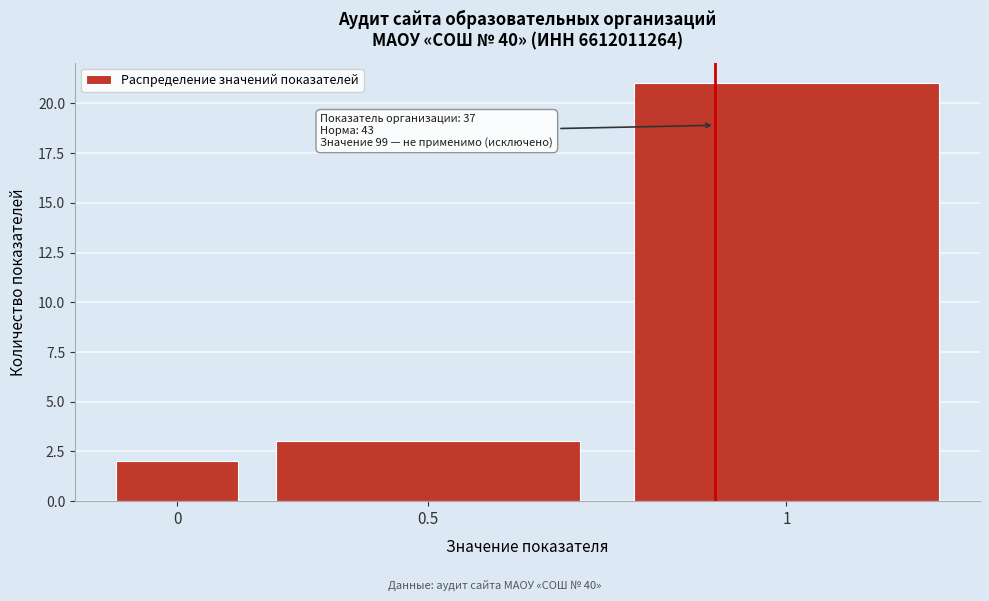

Reading left to right, transcribe all the data shown in this chart.

0=2	0.5=3	1=21